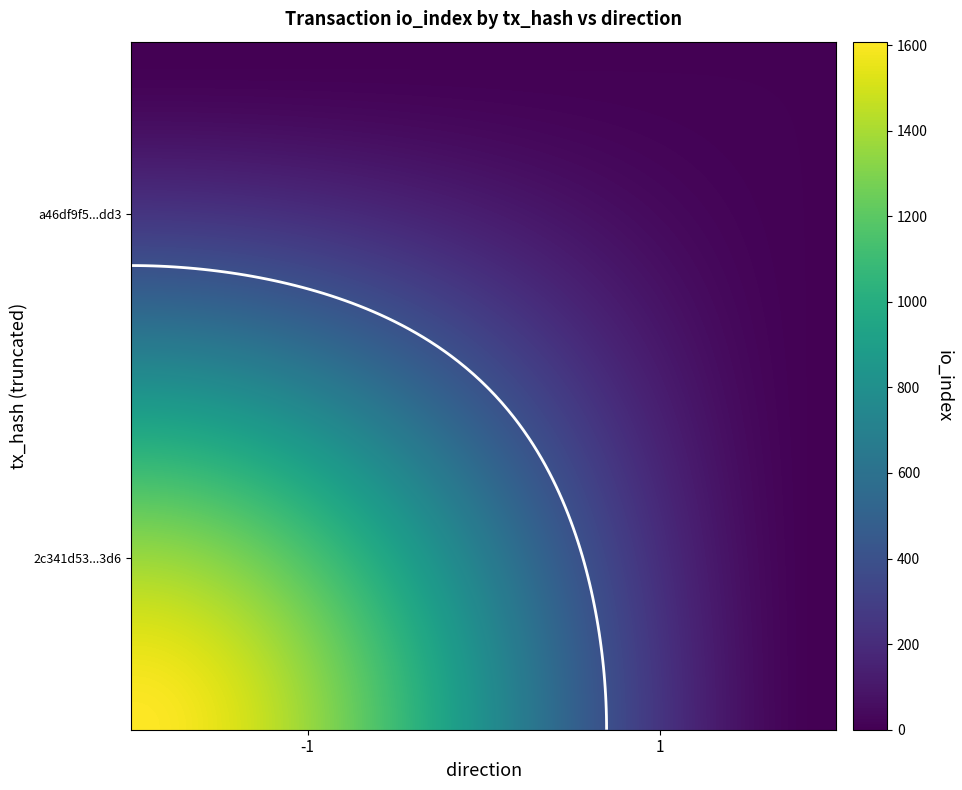

What is the spread (max minus min) of values at io_index?

1602